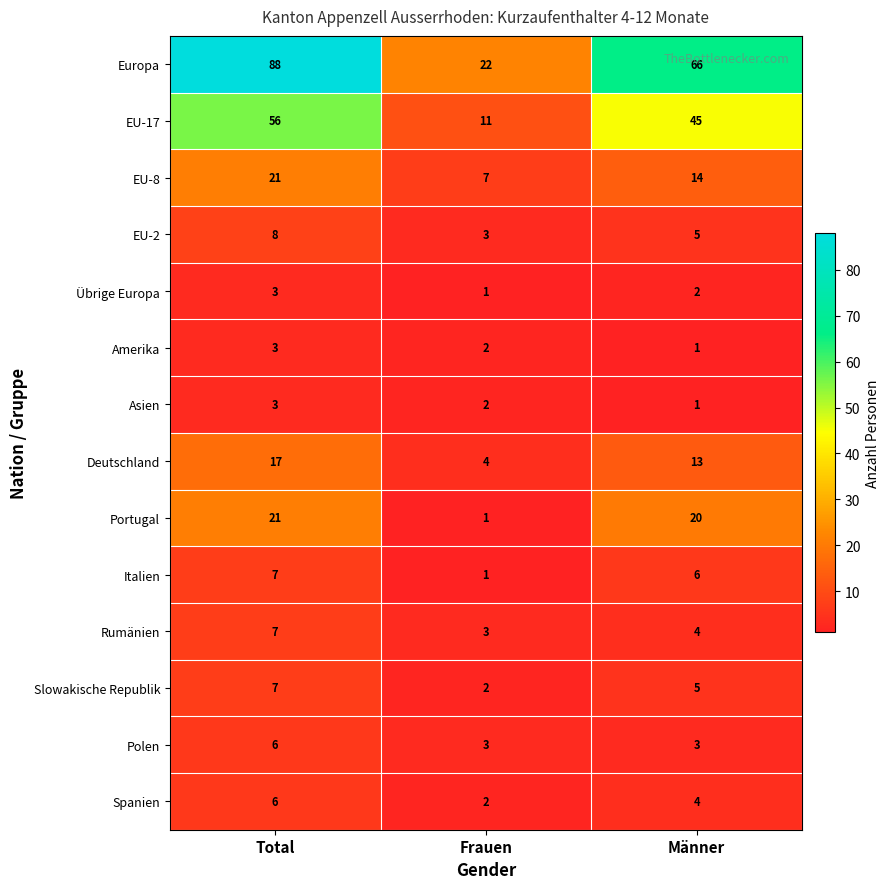

What is the average value of the Slowakische Republik series?

5